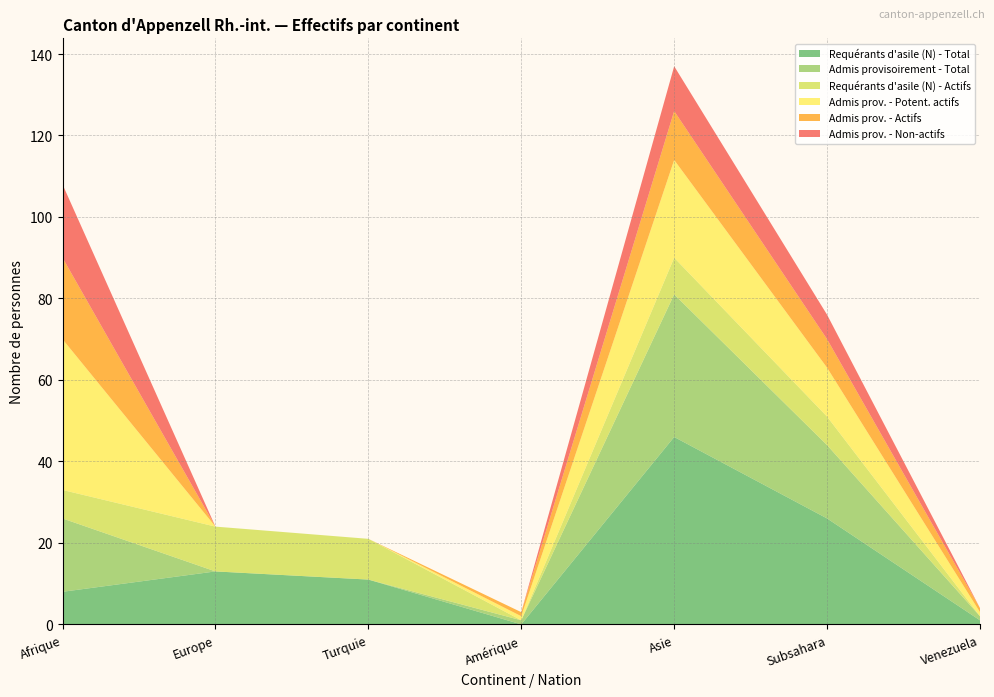

Reading right to left, transcribe all the data shown in this chart.

Requérants d'asile (N) - Total: Venezuela=1	Subsahara=26	Asie=46	Amérique=0	Turquie=11	Europe=13	Afrique=8
Admis provisoirement - Total: Venezuela=1	Subsahara=18	Asie=35	Amérique=1	Turquie=0	Europe=0	Afrique=18
Requérants d'asile (N) - Actifs: Venezuela=0	Subsahara=7	Asie=9	Amérique=0	Turquie=10	Europe=11	Afrique=7
Admis prov. - Potent. actifs: Venezuela=1	Subsahara=12	Asie=24	Amérique=1	Turquie=0	Europe=0	Afrique=37
Admis prov. - Actifs: Venezuela=1	Subsahara=7	Asie=12	Amérique=1	Turquie=0	Europe=0	Afrique=20
Admis prov. - Non-actifs: Venezuela=0	Subsahara=6	Asie=11	Amérique=0	Turquie=0	Europe=0	Afrique=18